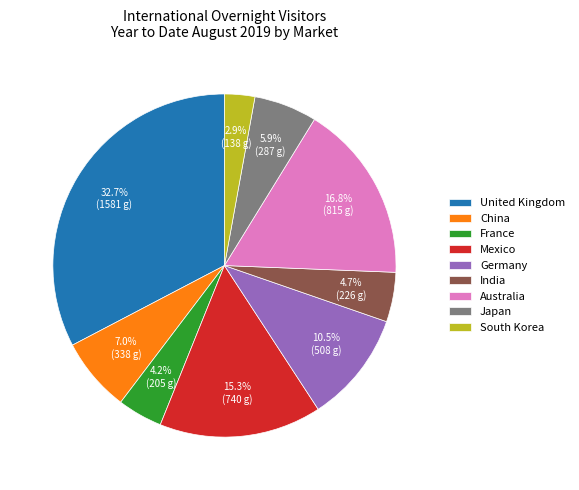

Approximately how many times larger is the value at France compared to United Kingdom?

0.1